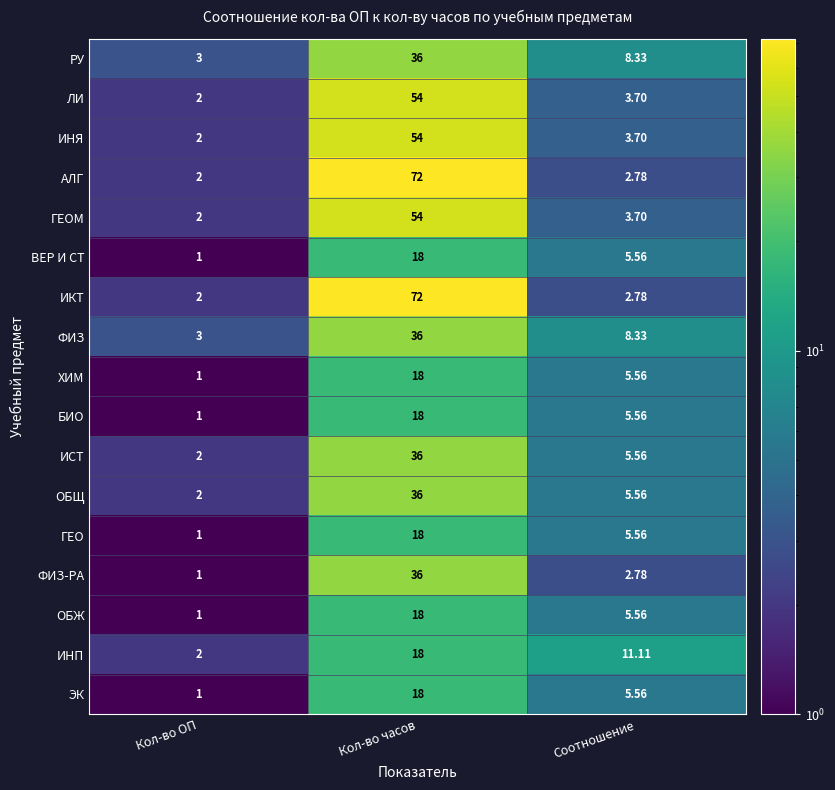

Count the number of categories in the chart.

3